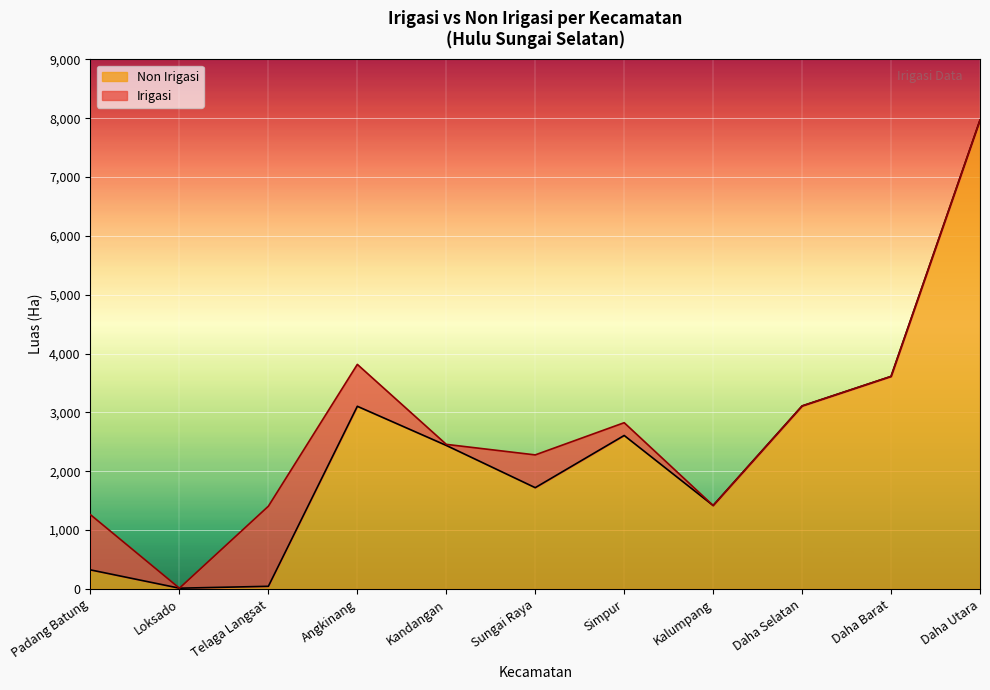

What is the value of the 1st point from the left?

324